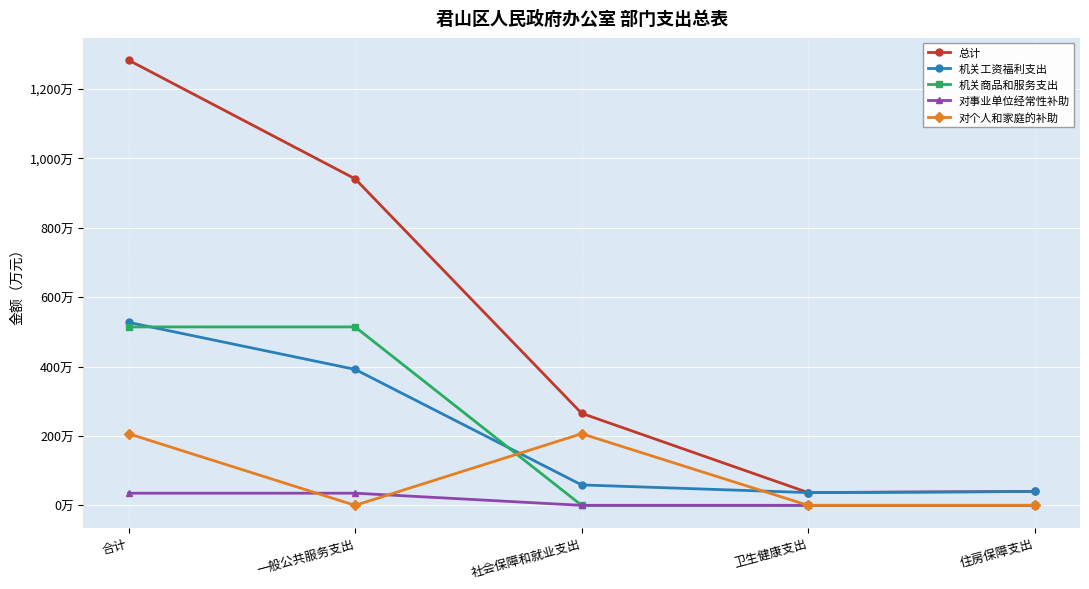

Between 一般公共服务支出 and 社会保障和就业支出, which series saw the biggest shift?

总计